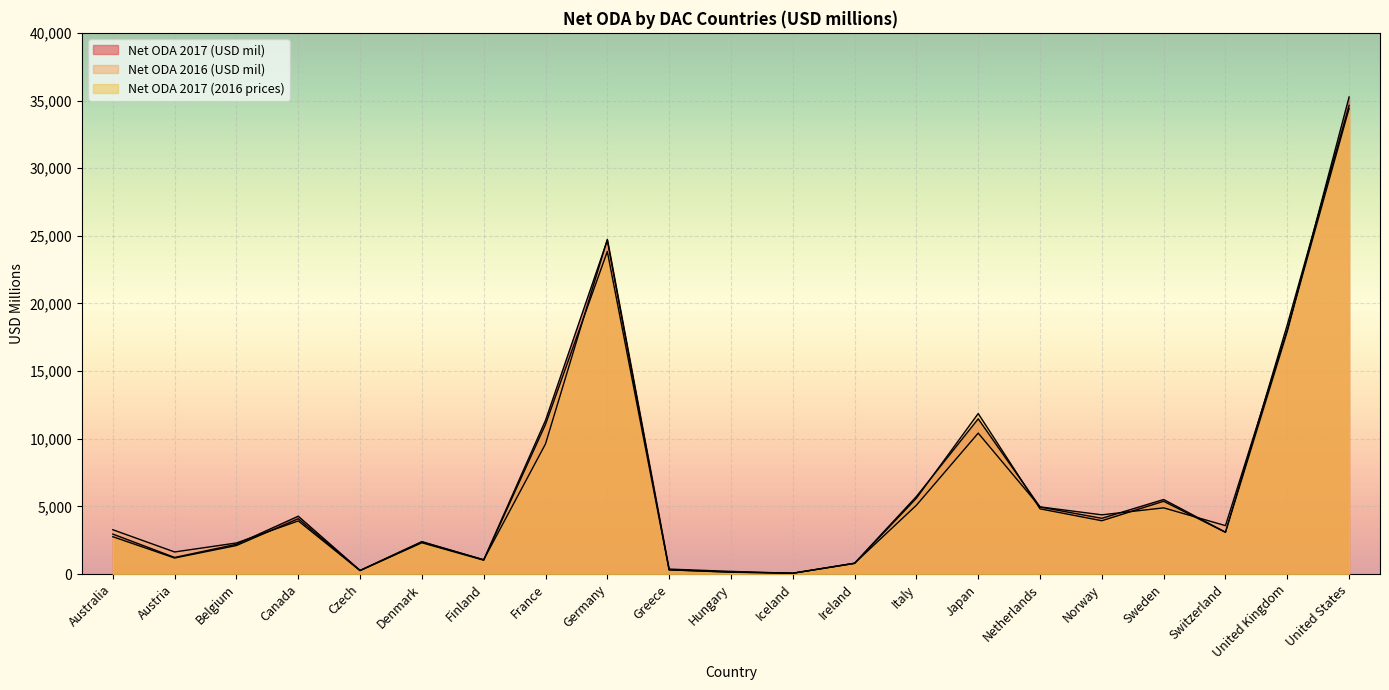

How many categories are shown in the chart?

21